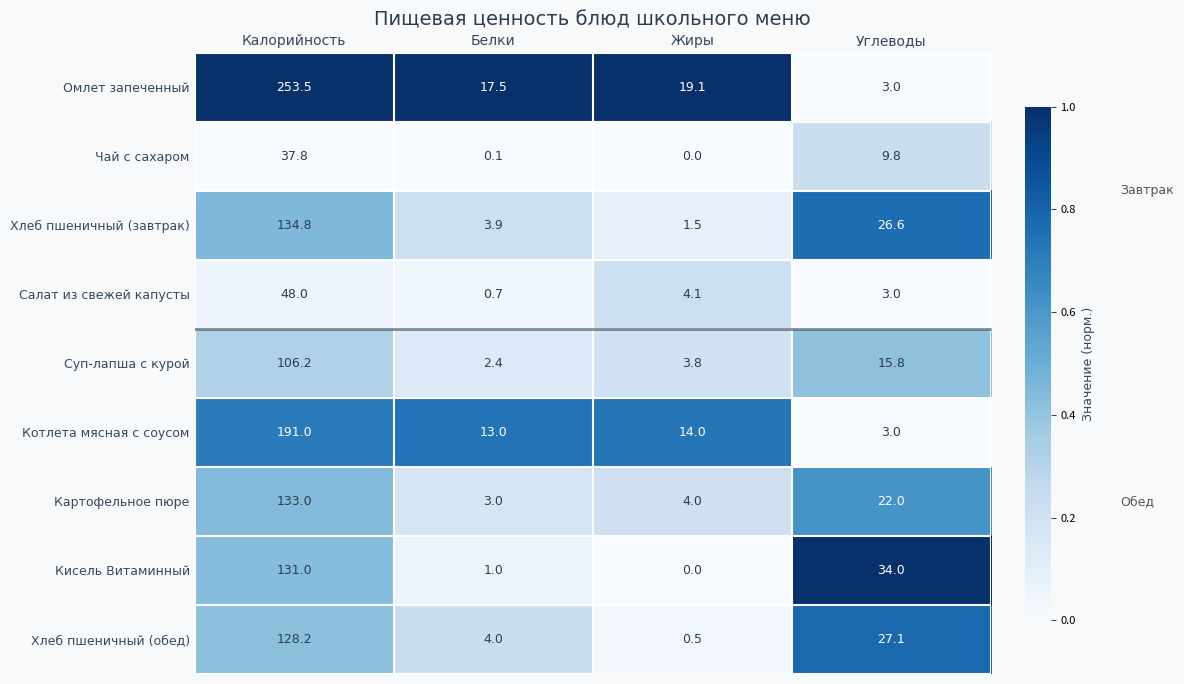

List the series in order of their peak value, lowest first.

Чай с сахаром, Салат из свежей капусты, Суп-лапша с курой, Хлеб пшеничный (обед), Кисель Витаминный, Картофельное пюре, Хлеб пшеничный (завтрак), Котлета мясная с соусом, Омлет запеченный